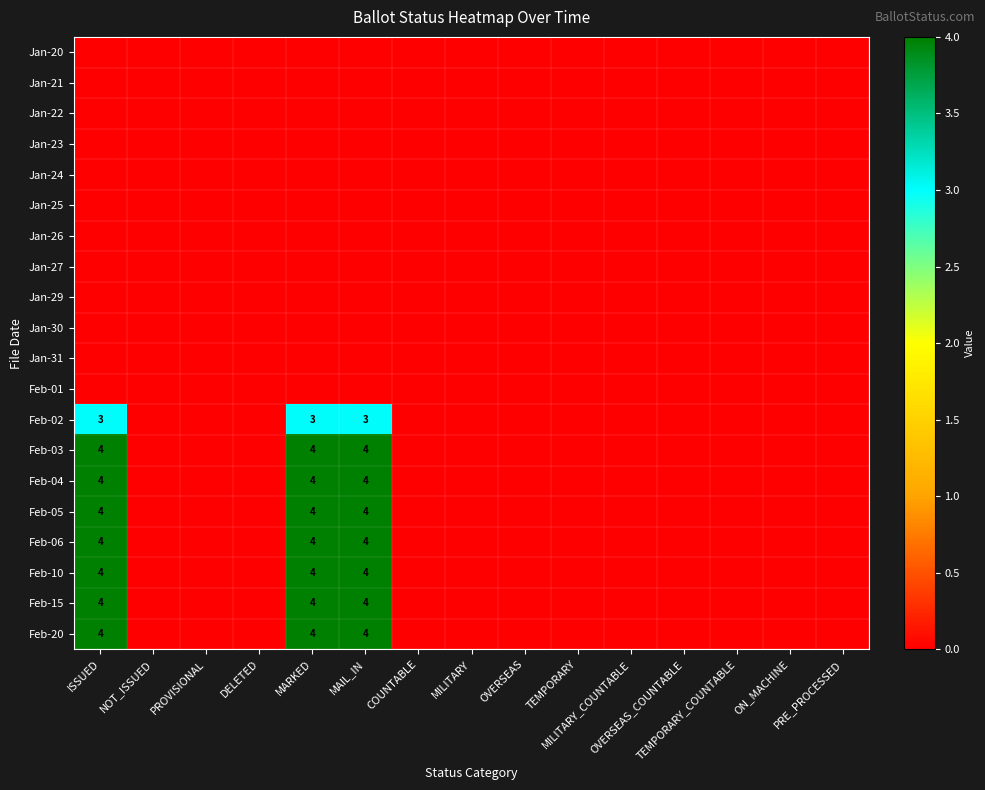

At DELETED, list the series in order from smallest to largest.

Jan-20, Jan-21, Jan-22, Jan-23, Jan-24, Jan-25, Jan-26, Jan-27, Jan-29, Jan-30, Jan-31, Feb-01, Feb-02, Feb-03, Feb-04, Feb-05, Feb-06, Feb-10, Feb-15, Feb-20